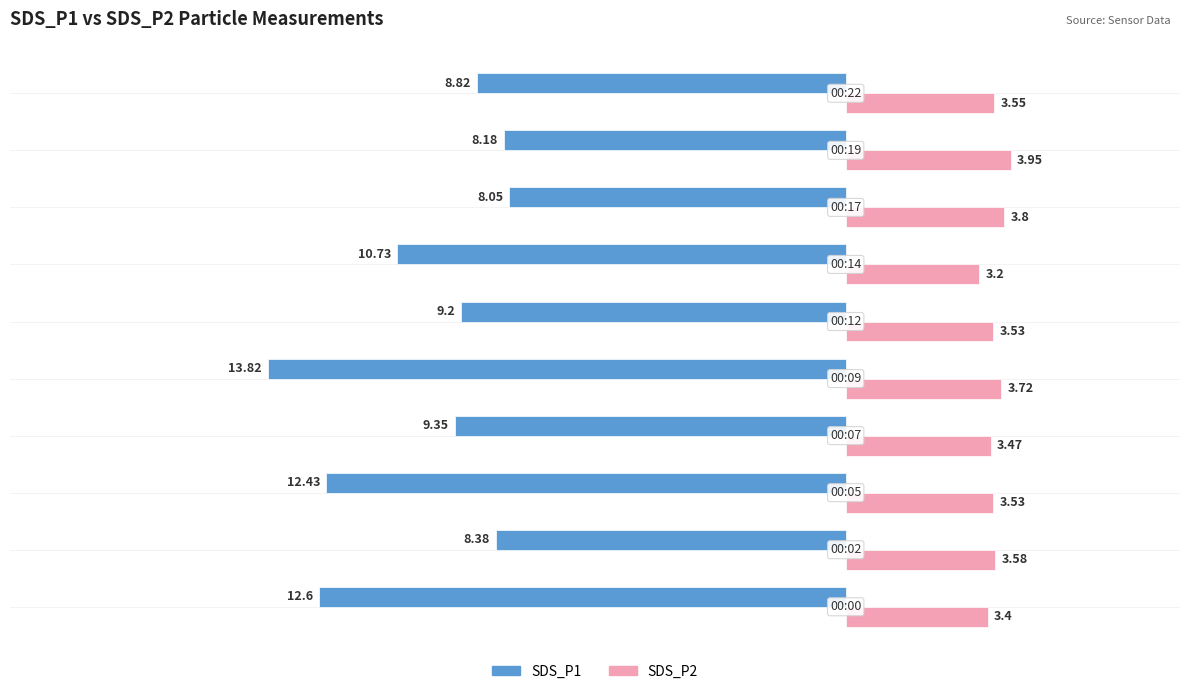

Rank the series by their maximum value, from highest to lowest.

SDS_P2, SDS_P1